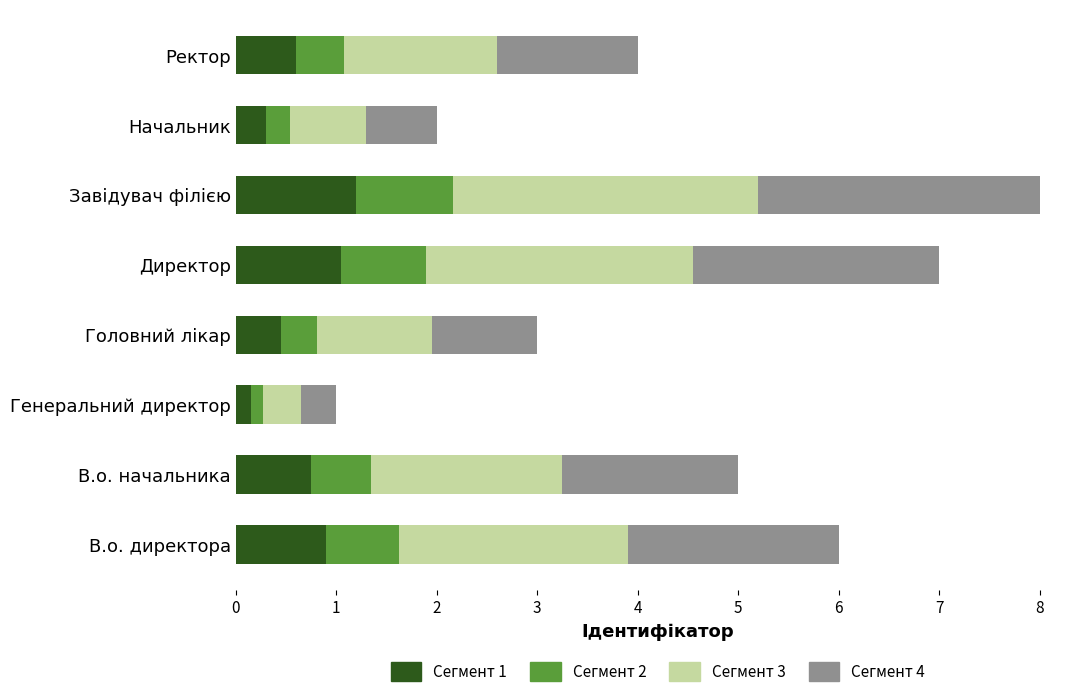

What is the difference between the Сегмент 1 values at Завідувач філією and Ректор?

0.6